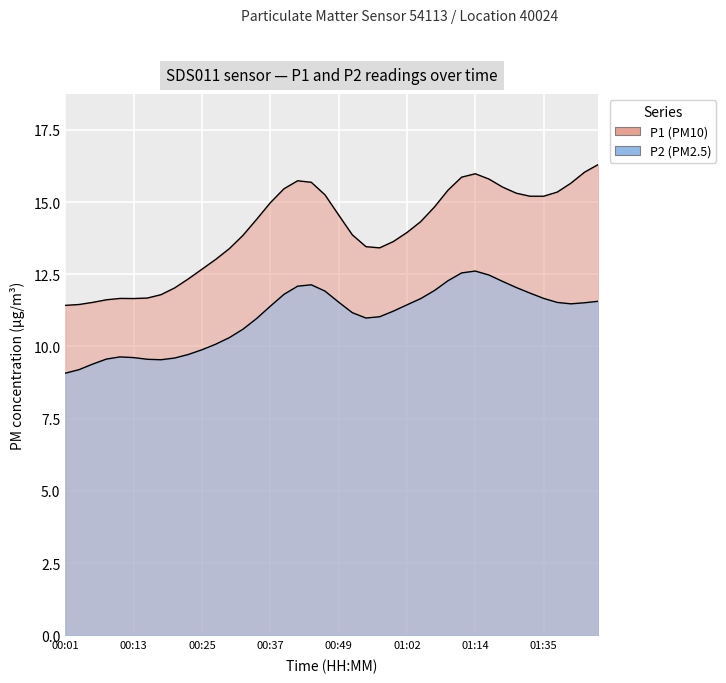

What is the label of the 17th point from the right?

00:57